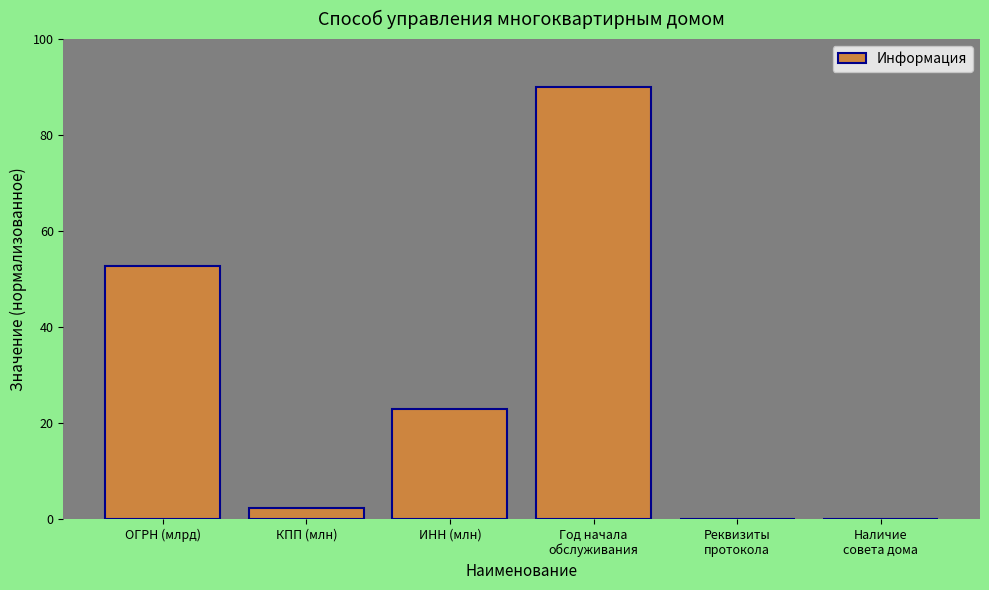

What is the difference between the values at Реквизиты
протокола and Год начала
обслуживания?

90.0